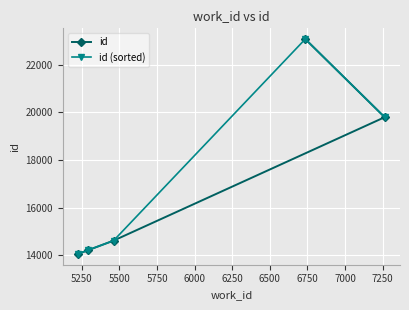

What is the value of the id point at the 2nd from the left?

14218